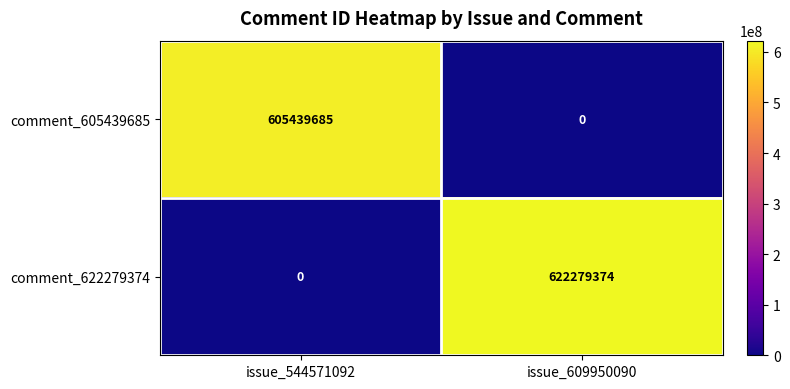

How many categories are shown in the chart?

2